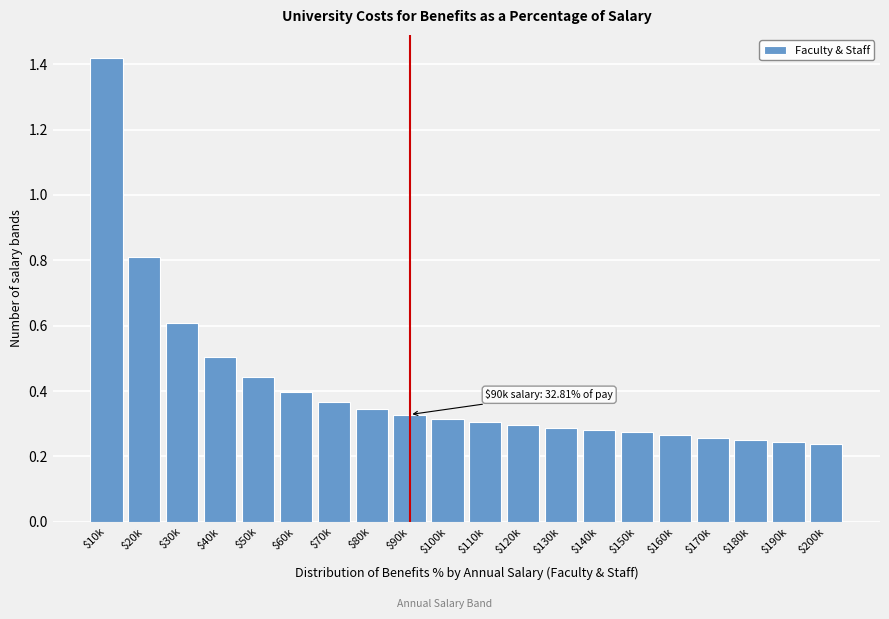

What is the label of the 9th bar from the right?

$120k